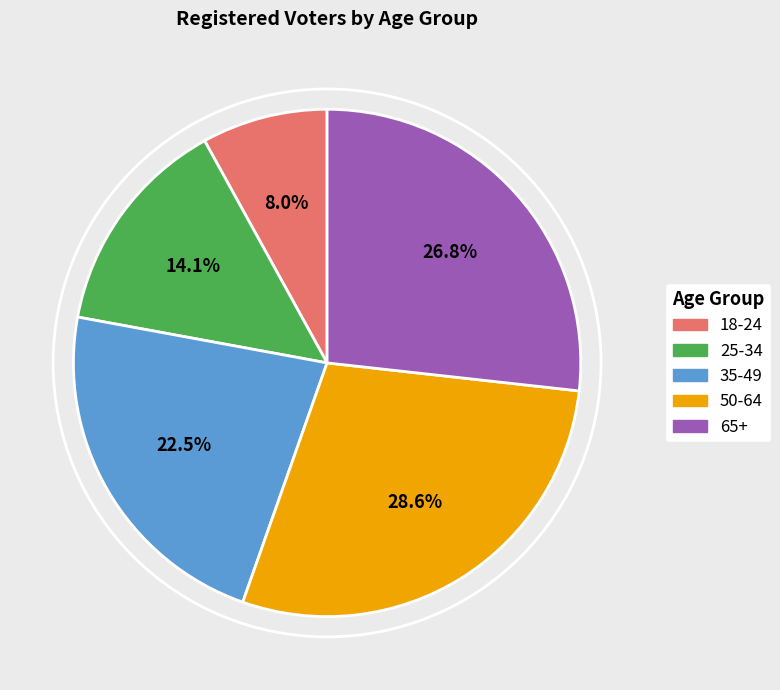

How many slices are in this pie chart?

5